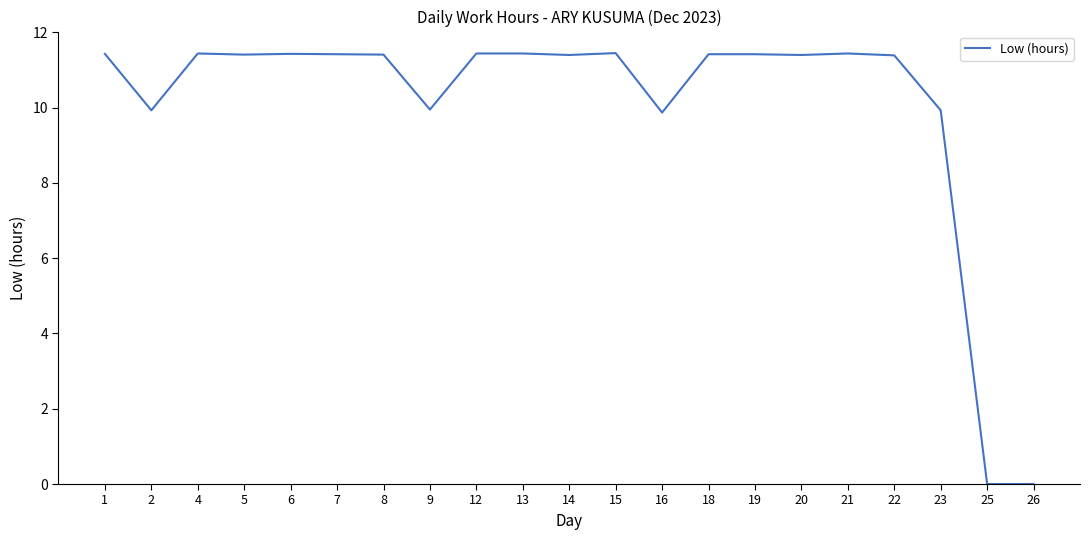

What is the difference between the values at 23 and 21?

1.5